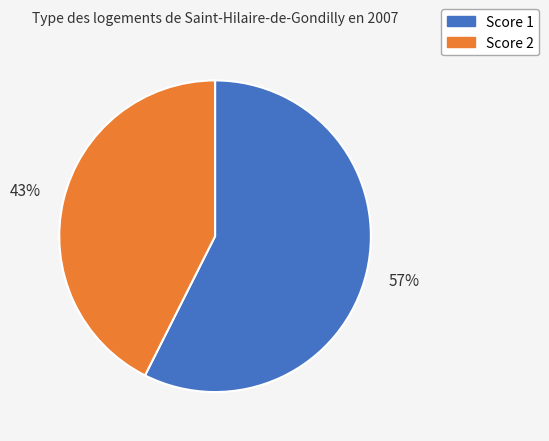

How many slices are in this pie chart?

2